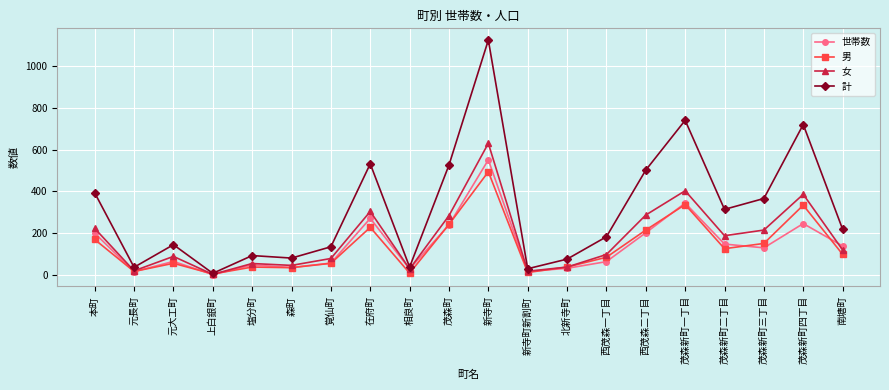

Is it true that 世帯数 equals 36 at 森町?

True